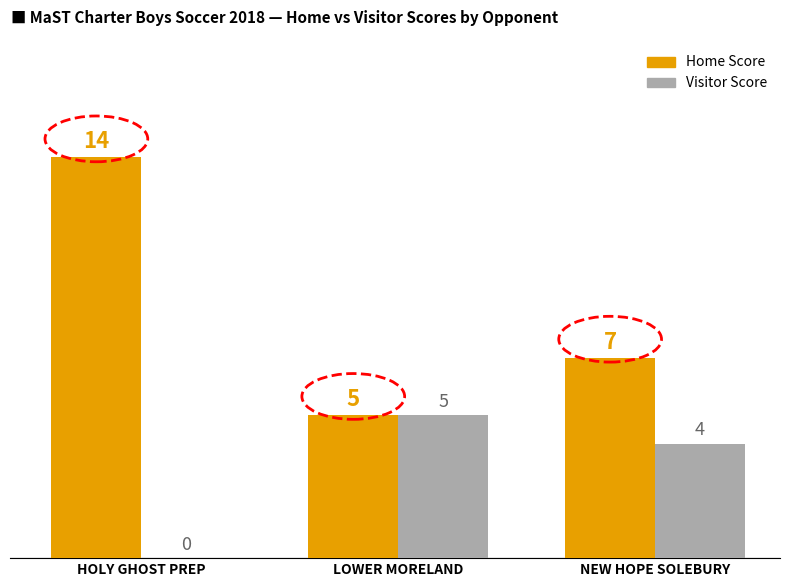

How many data points does each series have?

3